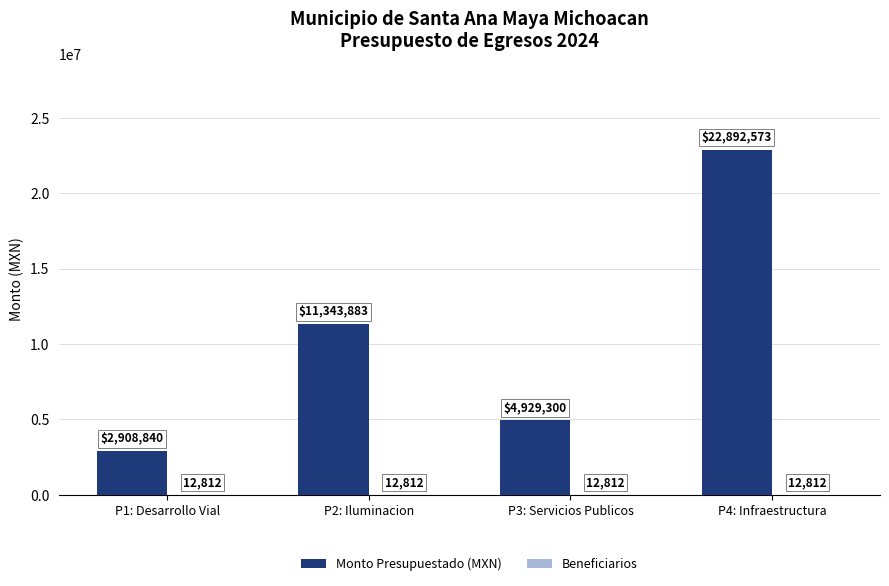

The Monto Presupuestado (MXN) series shows 11343883.2 at P2: Iluminacion. True or false?

True